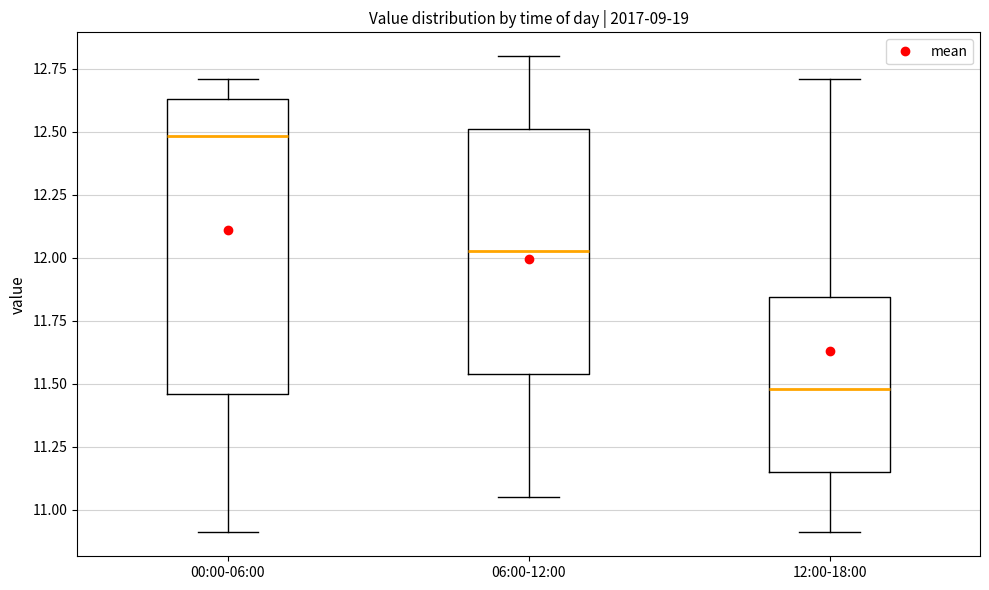

Reading left to right, read every box against the y-axis: the position of its median line, the range the box covers, and the ends of its whiskers. The values are not printed on the chart, so give them approximately, as read against the axis.

00:00-06:00: median 12.50, box 11.45 to 12.65, whiskers 10.90 to 12.70
06:00-12:00: median 12.05, box 11.55 to 12.50, whiskers 11.05 to 12.80
12:00-18:00: median 11.50, box 11.15 to 11.85, whiskers 10.90 to 12.70